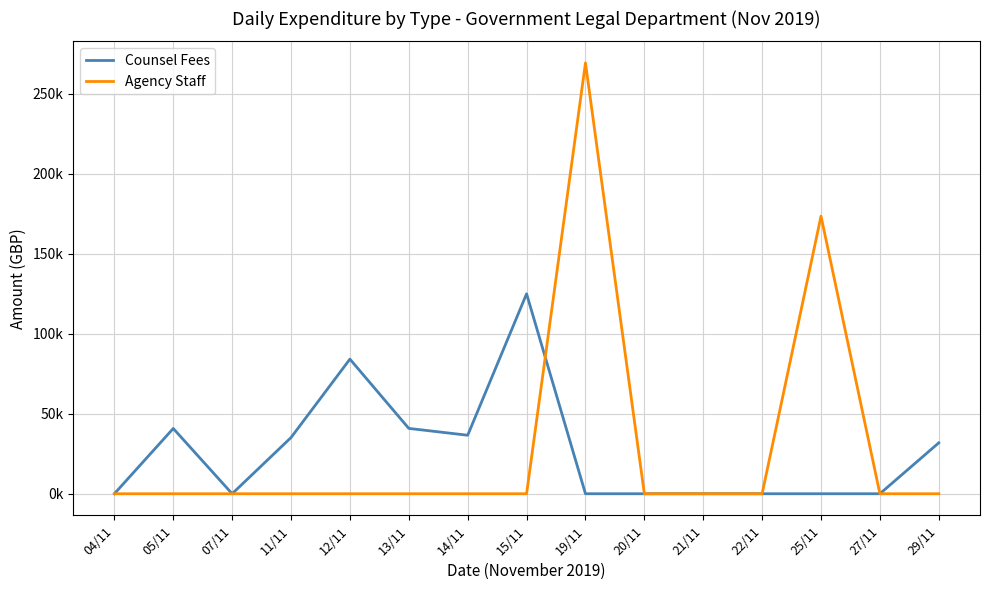

Reading left to right, transcribe all the data shown in this chart.

Counsel Fees: 0.0	40800.0	0.0	35127.0	84150.0	40842.0	36566.4	124968.2	0.0	0.0	0.0	0.0	0.0	0.0	31825.2
Agency Staff: 0.0	0.0	0.0	0.0	0.0	0.0	0.0	0.0	269320.4	0.0	0.0	0.0	173537.2	0.0	0.0